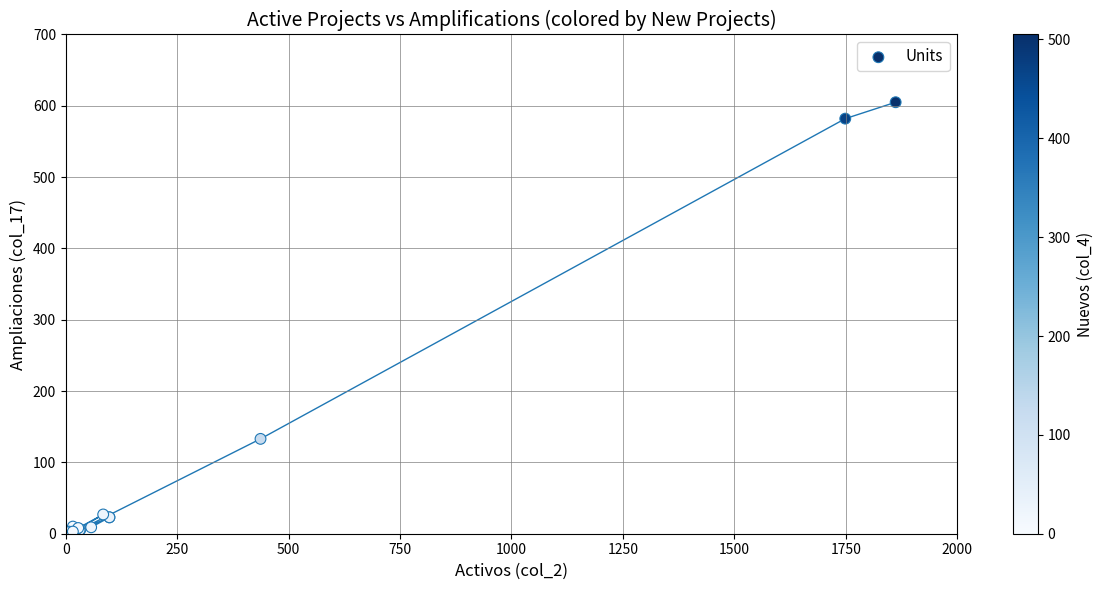

What Y value in the scatter plot is closest to 303?

133